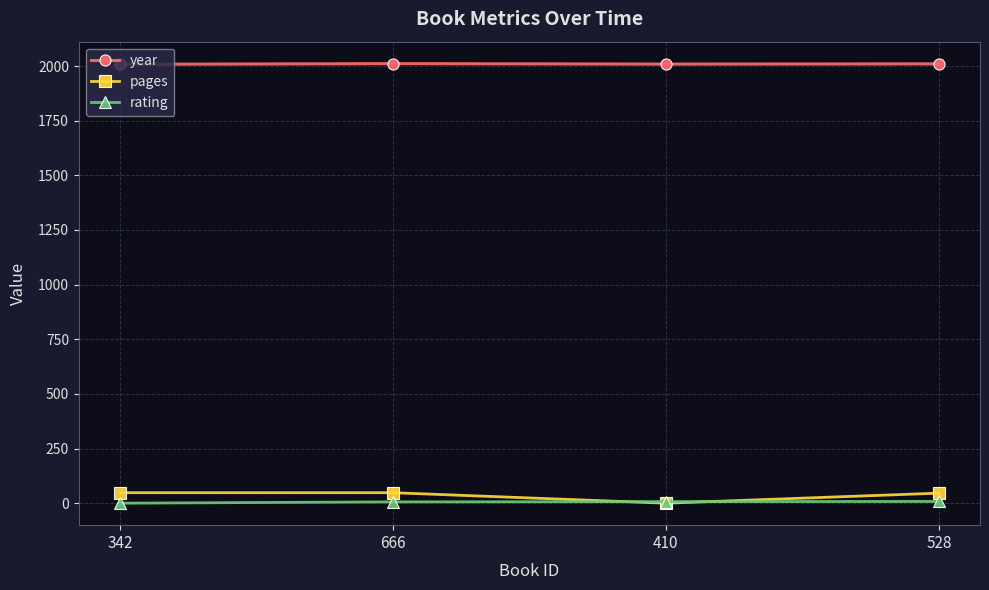

True or false: rating has a value of 0 at 342.

True